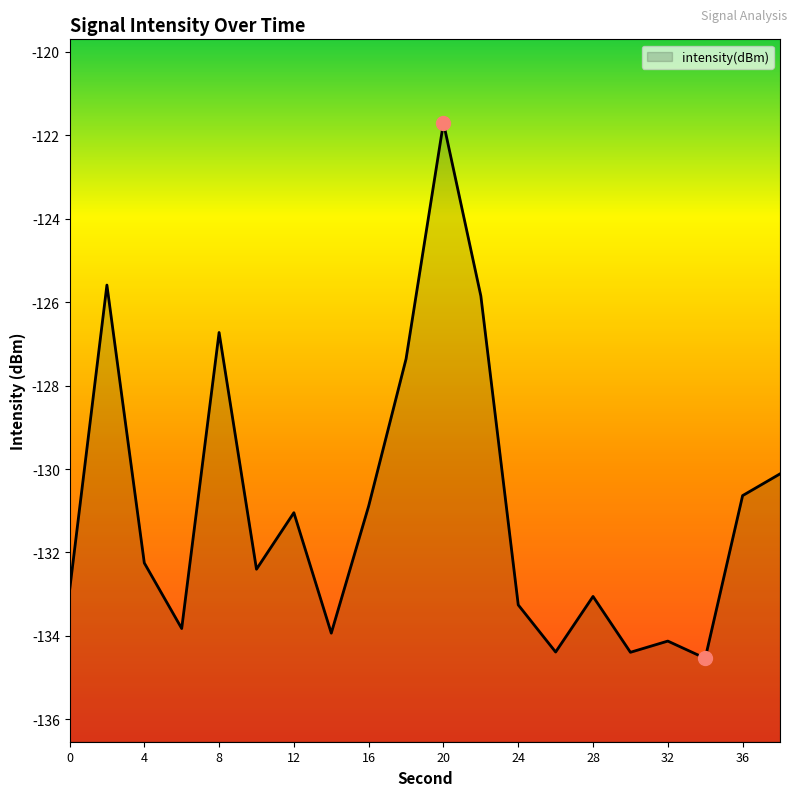

Where is the data nearest to the value -128?

18